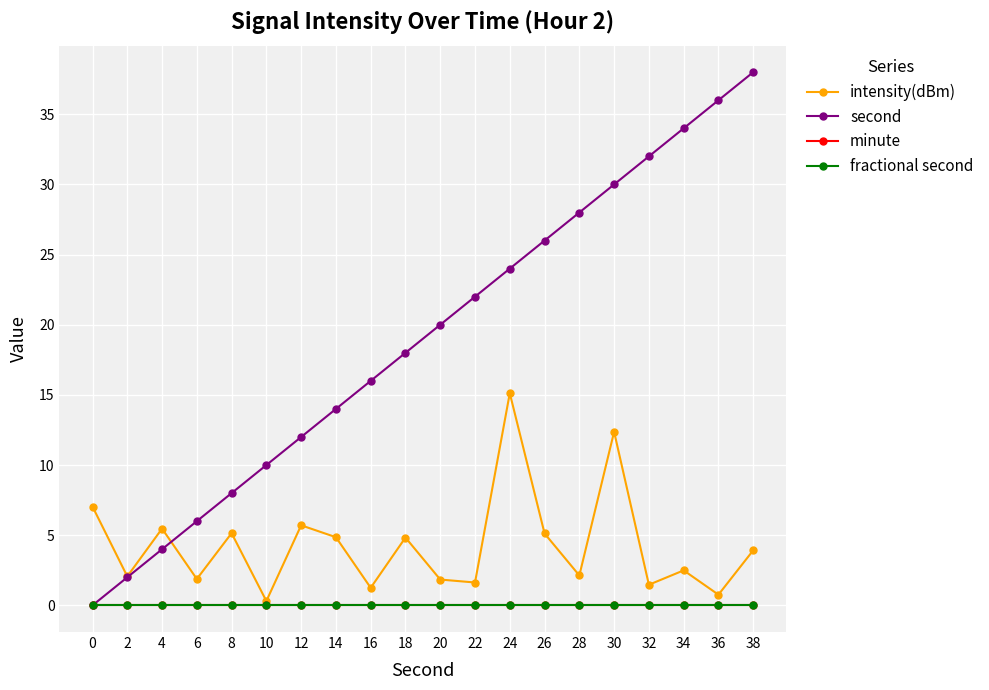

Is this an area chart (filled region under the line)?

No